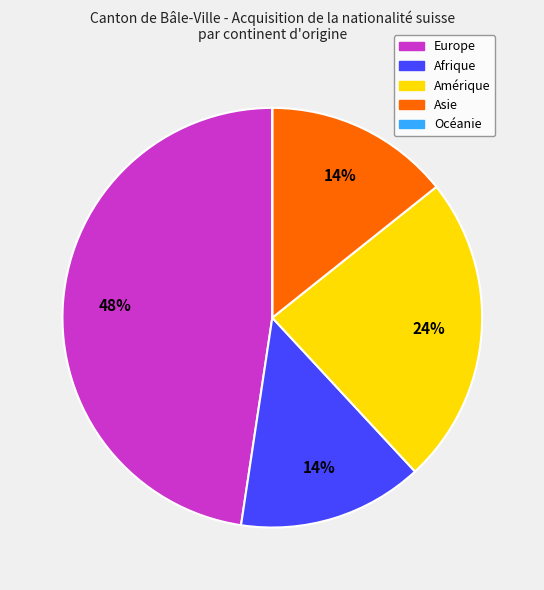

True or false: Amérique accounts for 24% of the total.

True